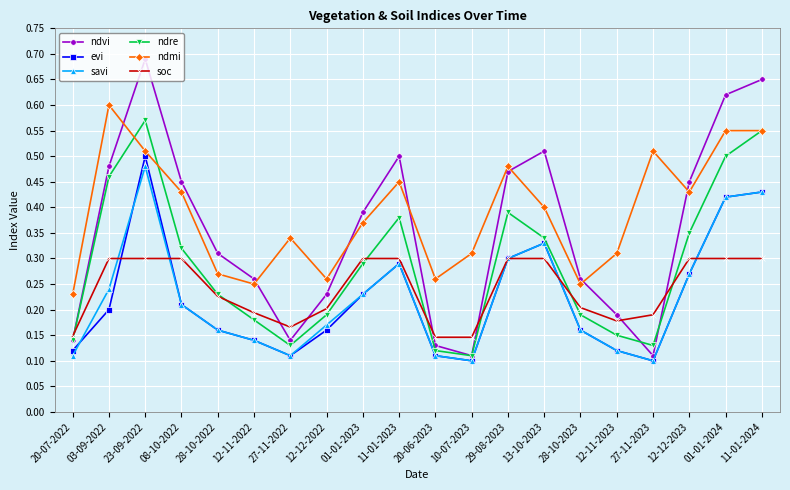

True or false: ndvi has a value of 0.2 at 20-06-2023.

False